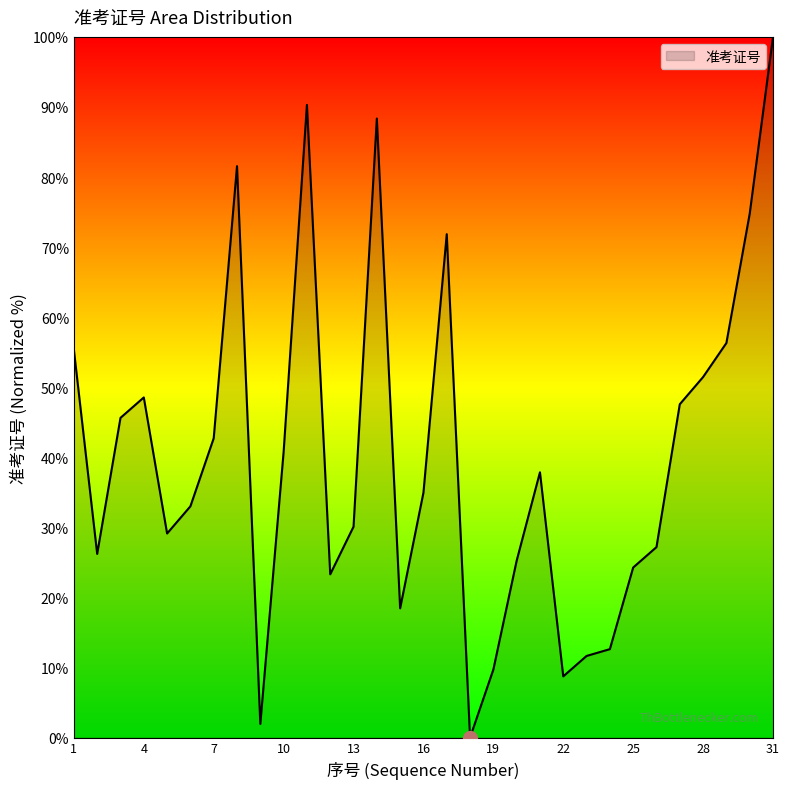

True or false: there are more than 2 points higher than both neighbors.

True